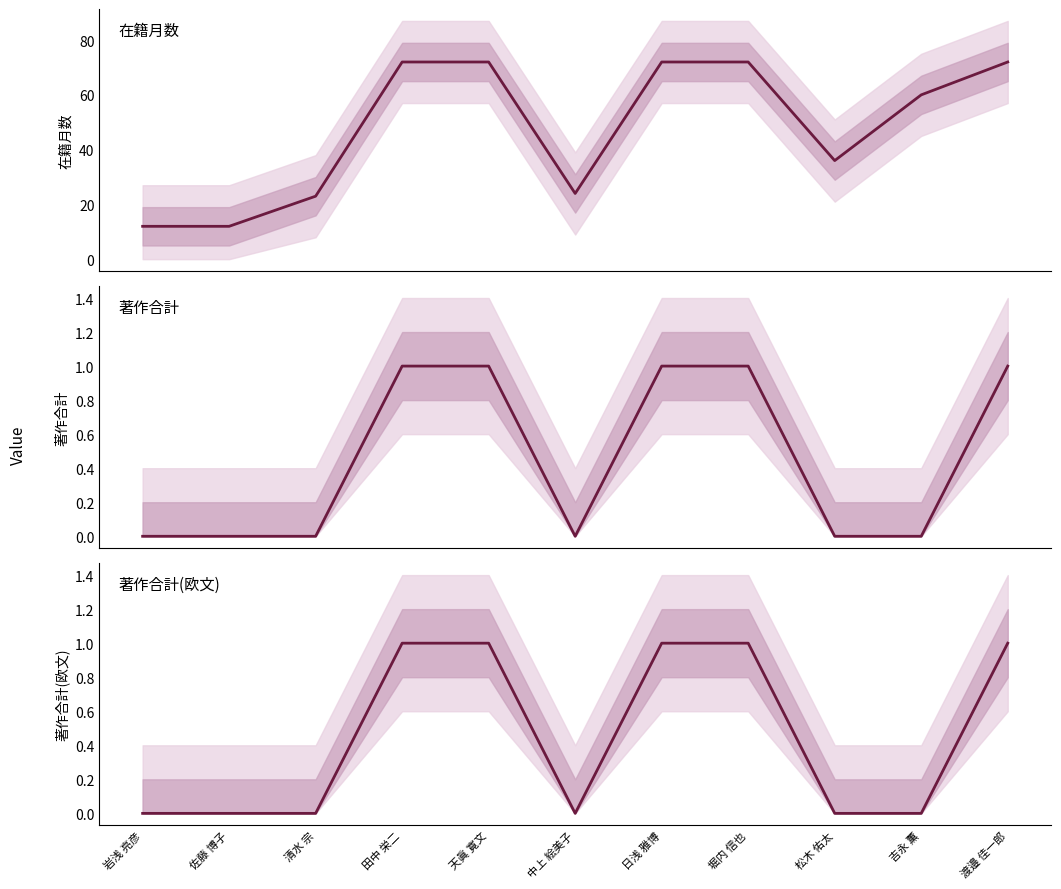

Rank the series by their maximum value, from lowest to highest.

著作合計, 著作合計(欧文), 在籍月数